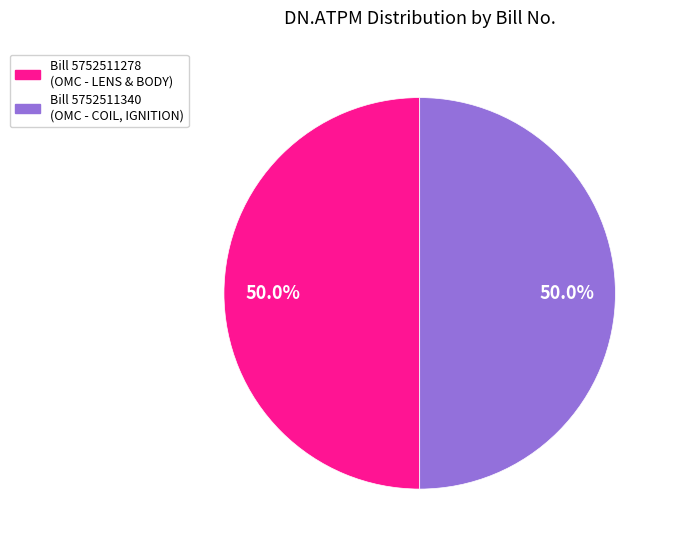

Count the number of slices in the pie.

2